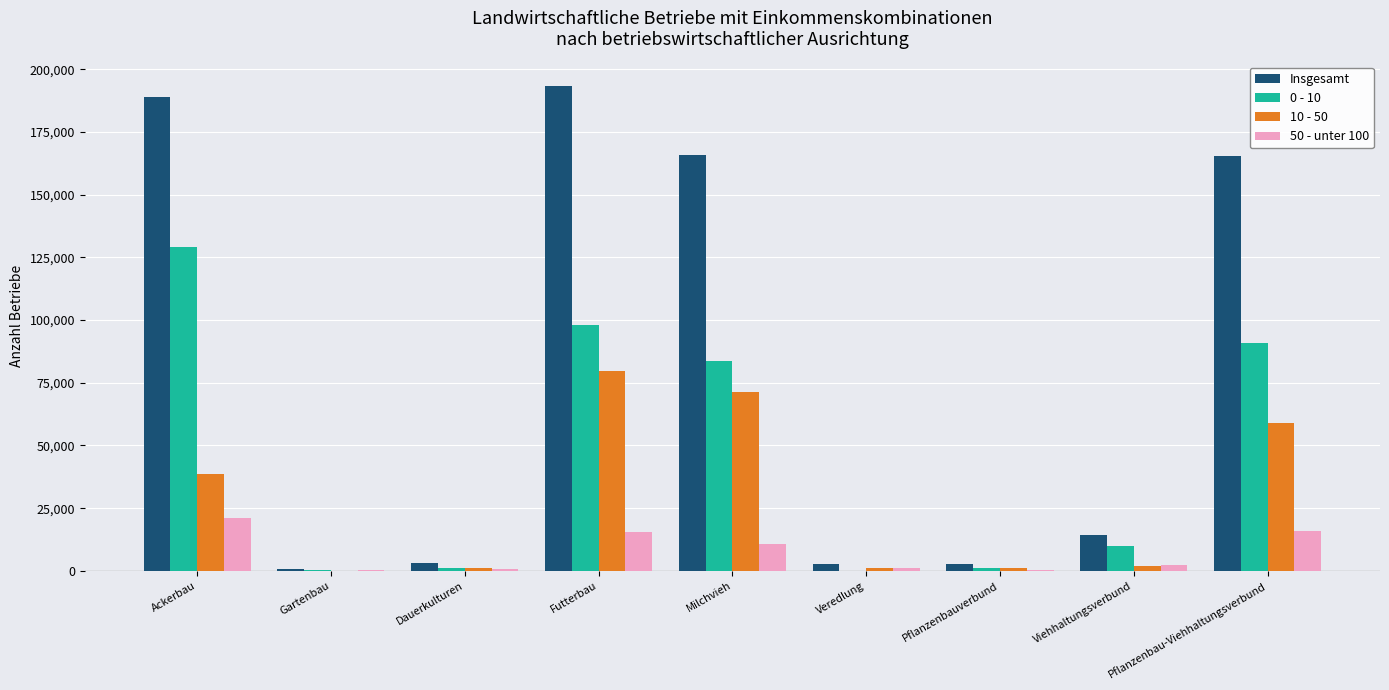

Is the value of 50 - unter 100 at Pflanzenbau-Viehhaltungsverbund greater than the value of Insgesamt at Veredlung?

Yes